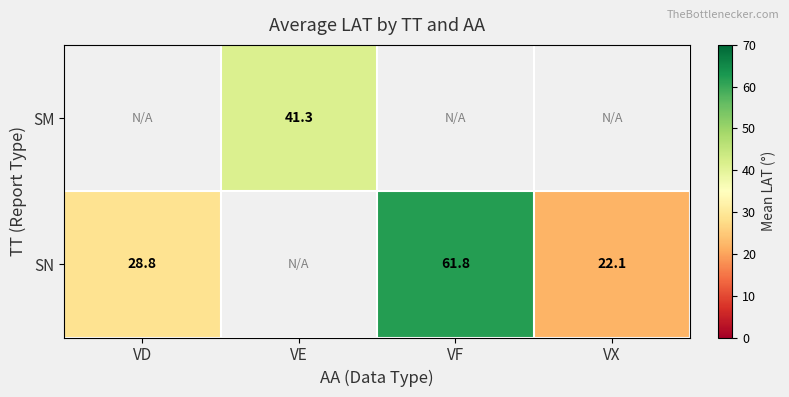

Is it true that SN equals 94.9 at VF?

False